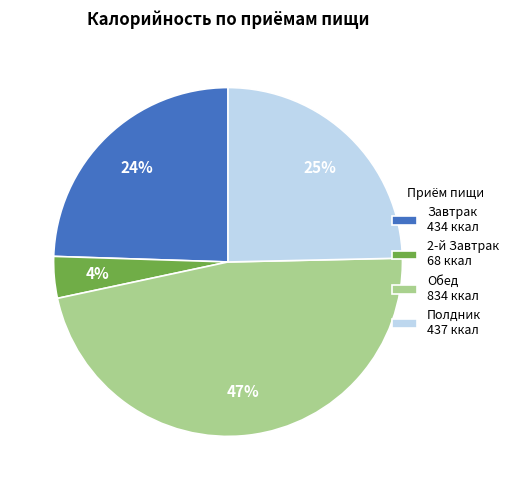

Which category has the smallest portion of the pie?

2-й Завтрак